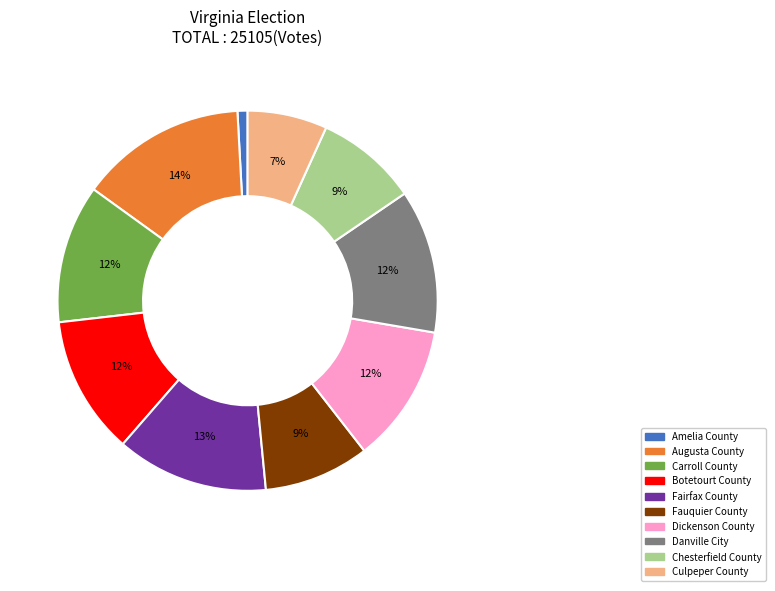

Which slice is the largest?

Augusta County